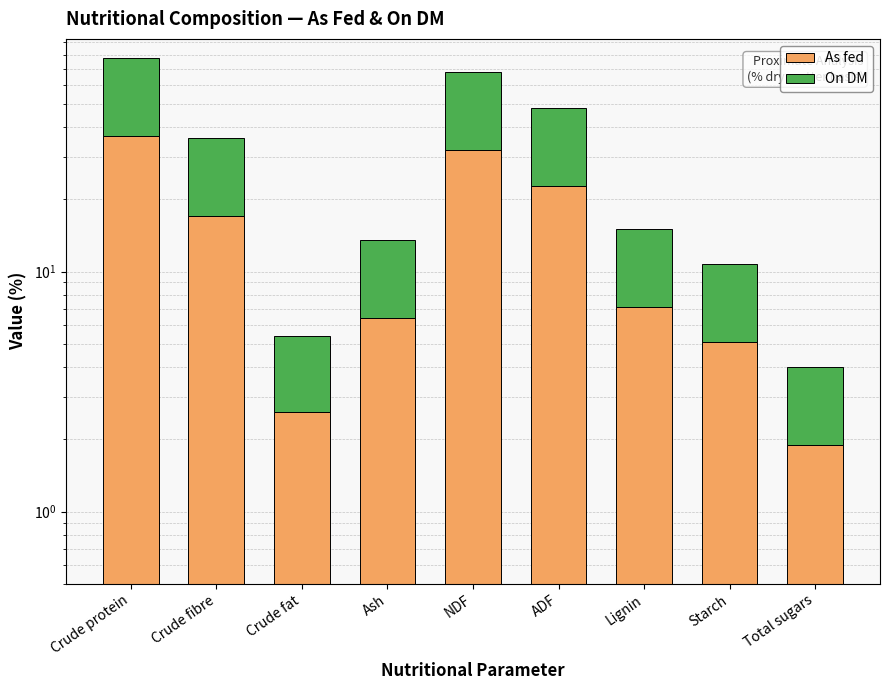

At ADF, list the series in order from smallest to largest.

As fed, On DM